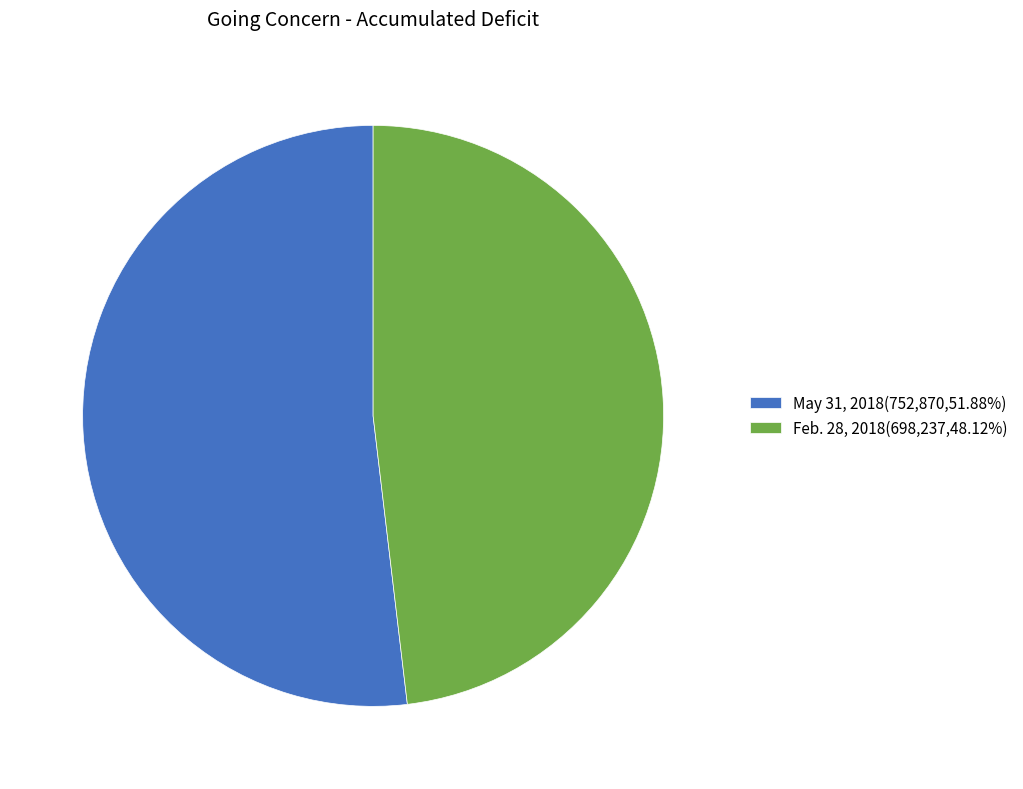

Is there any slice that represents more than half of the pie?

Yes